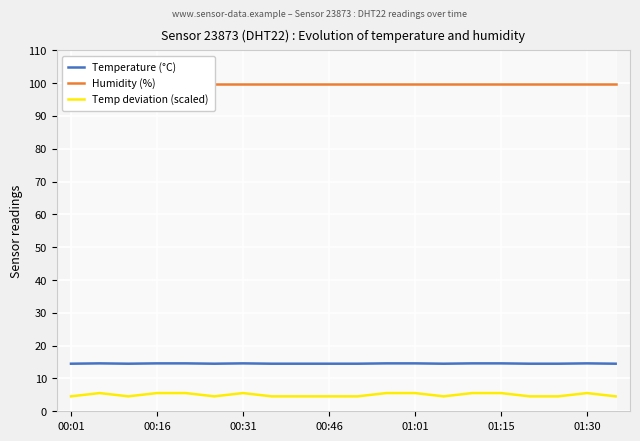

True or false: Temp deviation (scaled) and Temperature (°C) intersect in this chart.

False